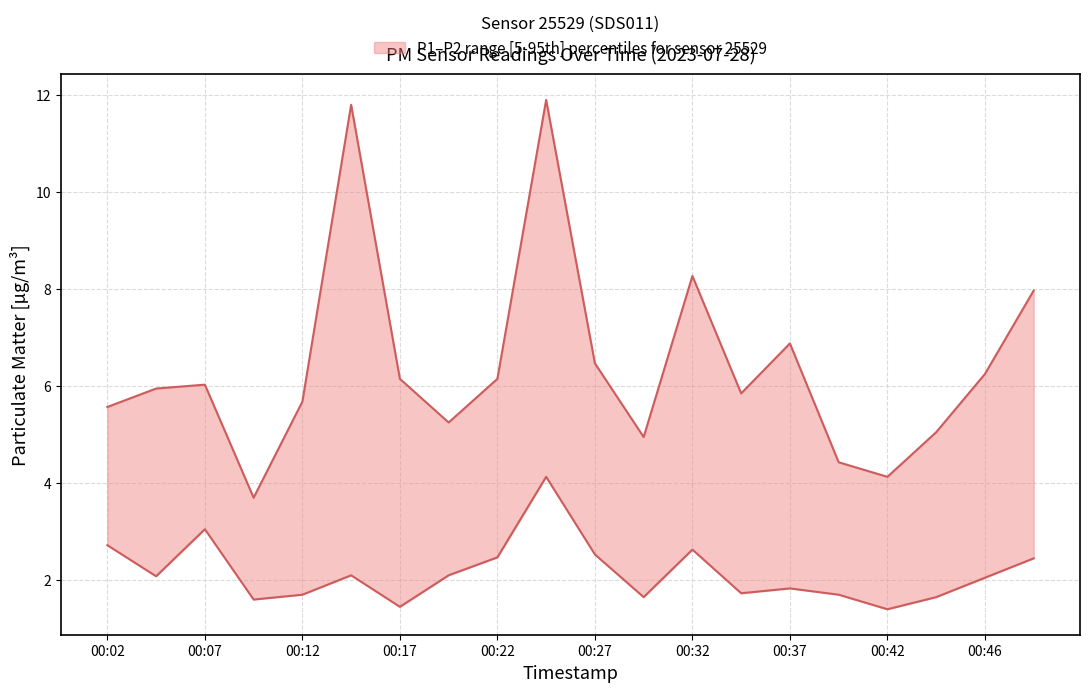

Is this an area chart (filled region under the line)?

No